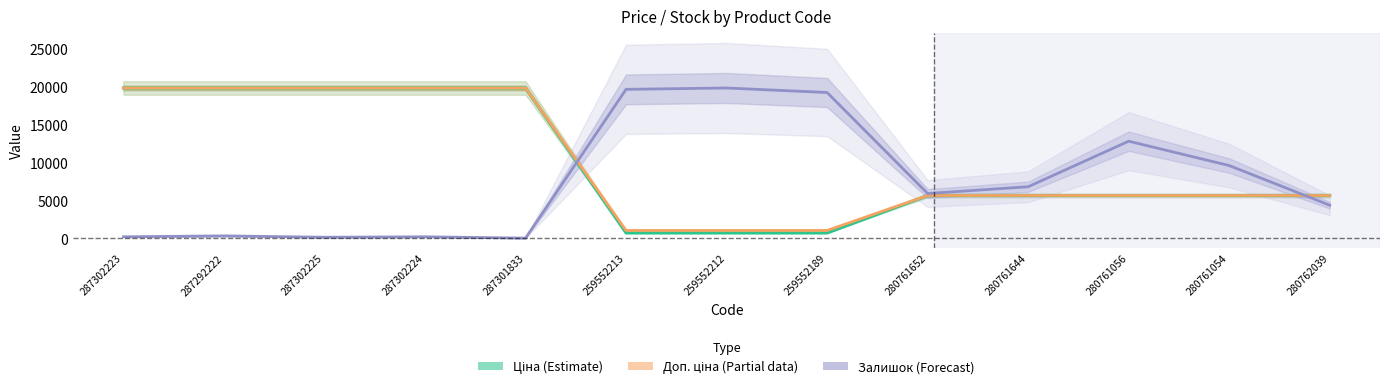

What is the difference between the Залишок (Forecast) values at 287302225 and 287292222?

178.7